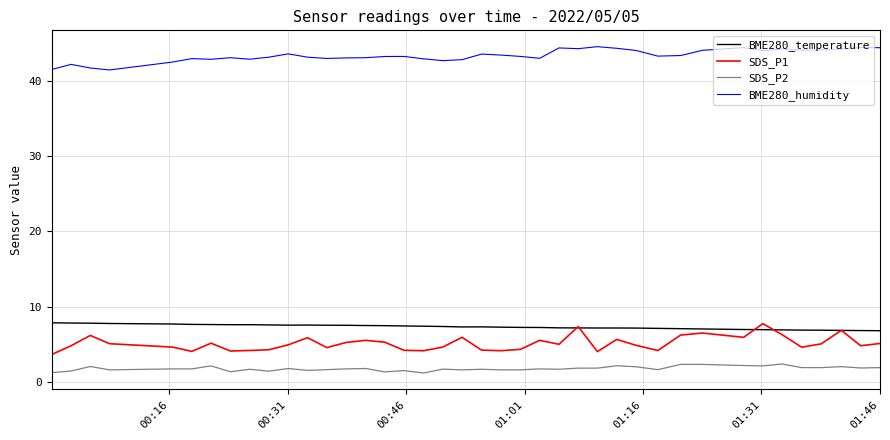

True or false: BME280_temperature and BME280_humidity cross at least once.

False